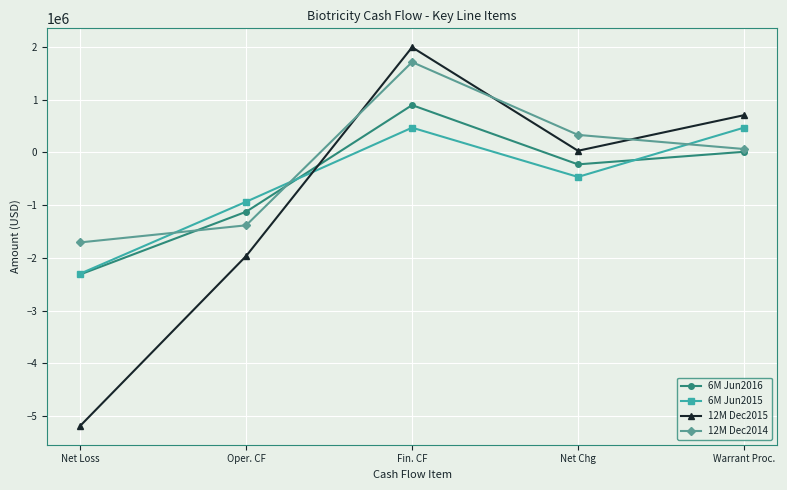

What position from the left is Fin. CF?

3